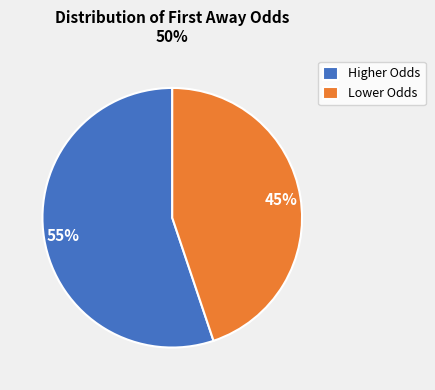

Between Higher Odds and Lower Odds, which is larger?

Higher Odds